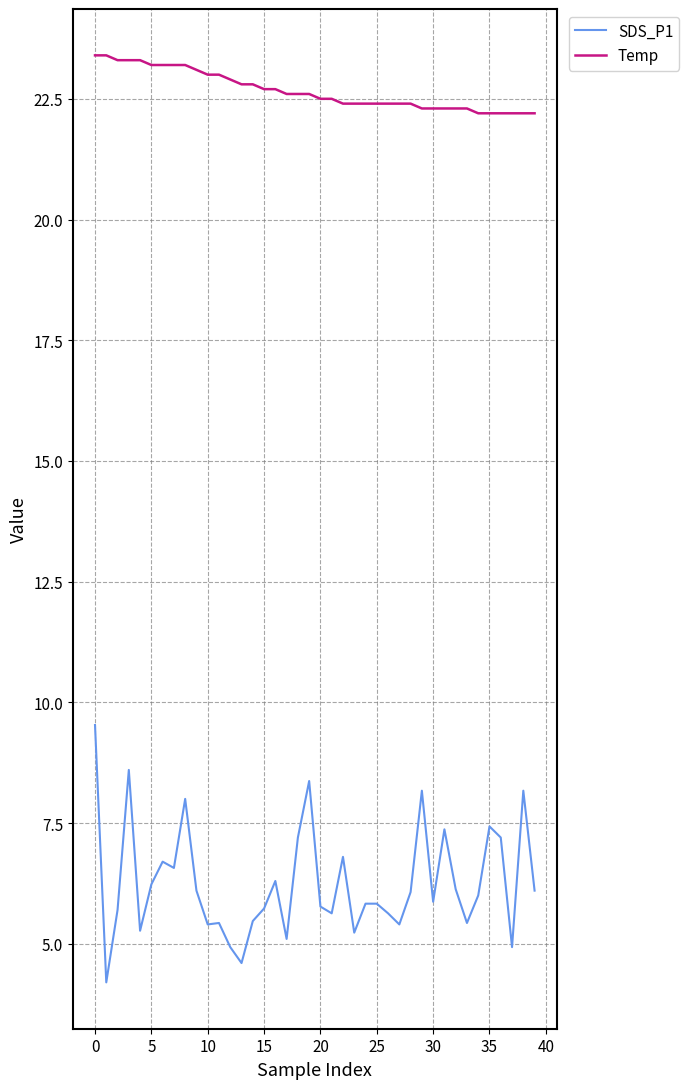

What is the difference between the second highest and minimum values in the SDS_P1 series?

4.4